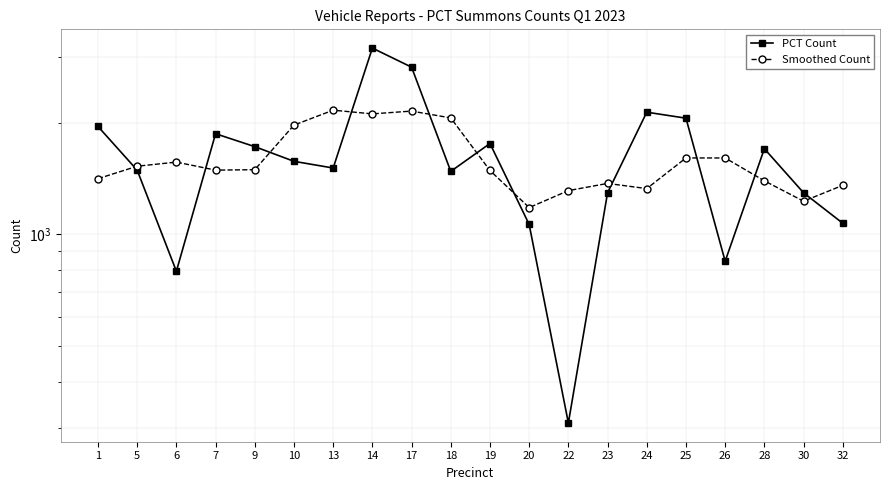

What is the value of the Smoothed Count point at the 9th from the left?

2148.6